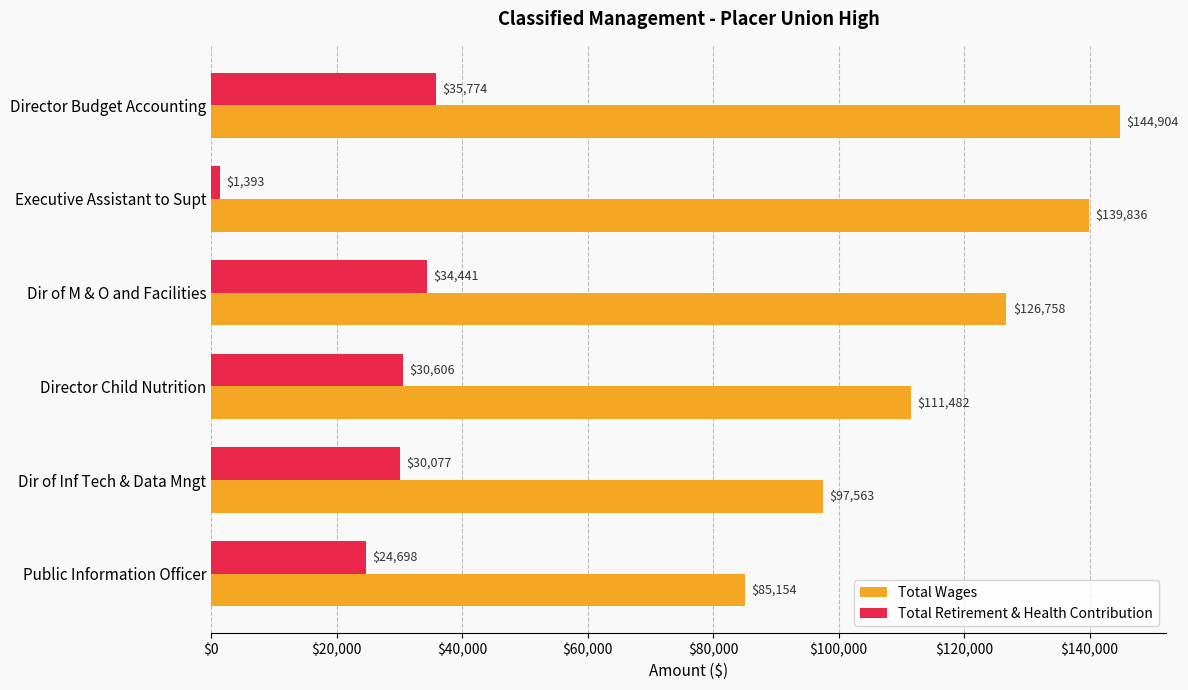

What is the sum of all Total Retirement & Health Contribution values?

156989